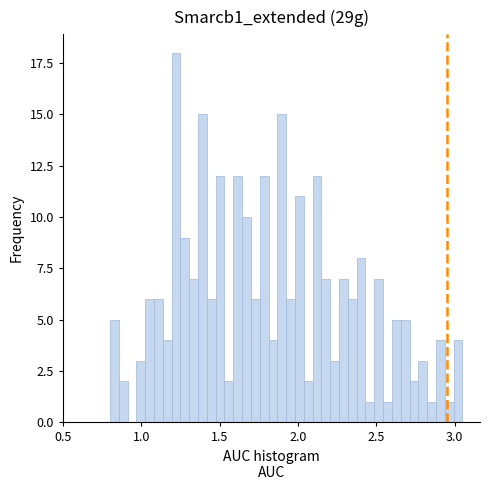

Around what value on the x-axis is the tallest bar? Give the approximate position of its centre, as read against the axis.

1.20